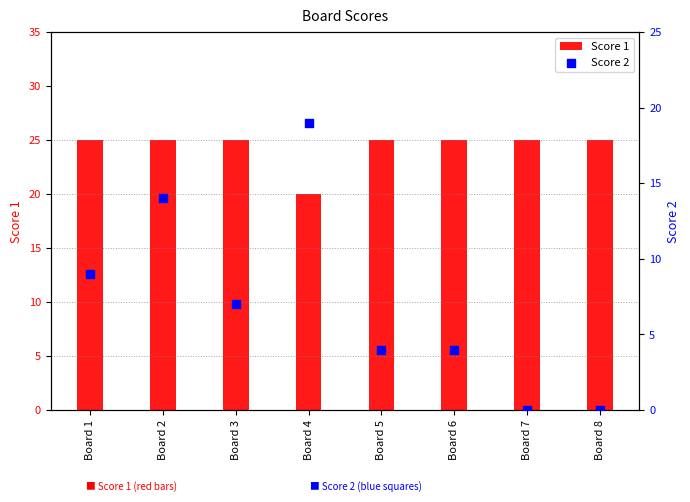

Which series has the widest spread of Y values?

Score 2